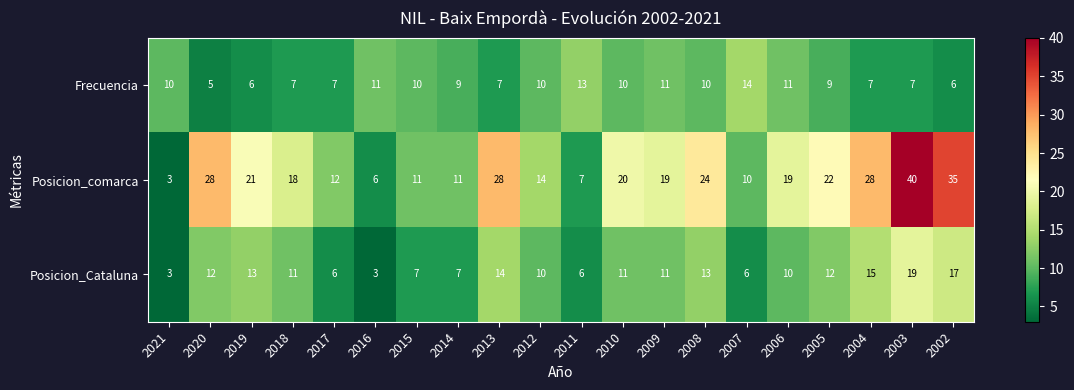

What is the total value across all series at 2009?

41